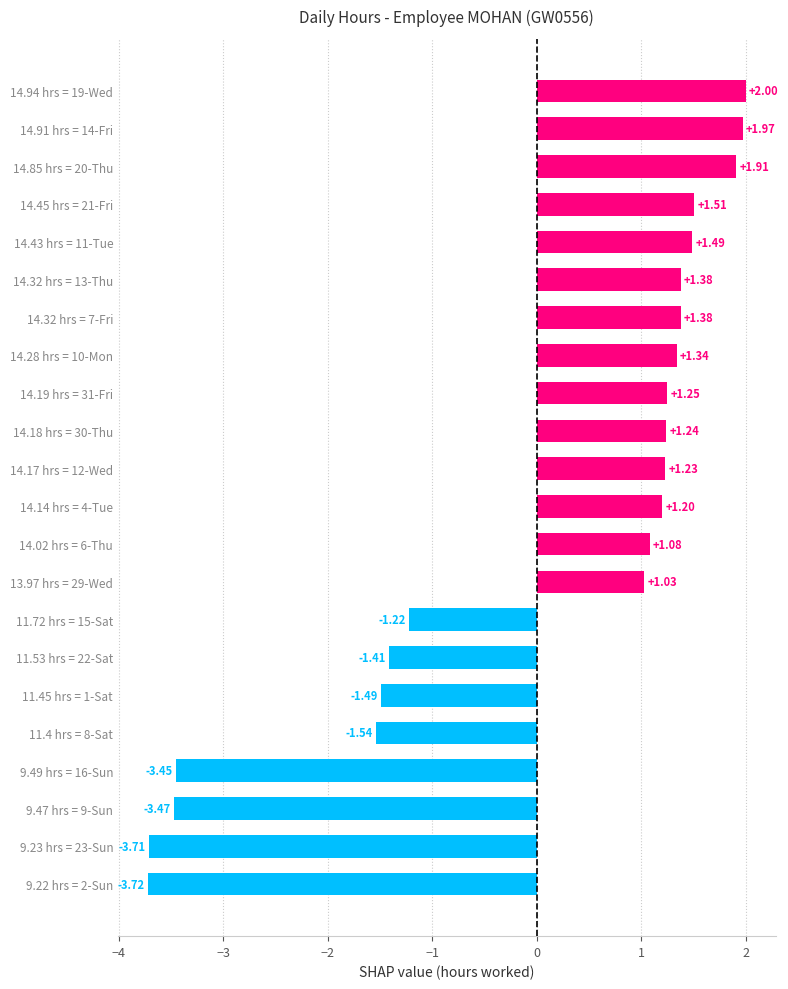

What is the sum of the values at 14.32 hrs = 7-Fri and 14.32 hrs = 13-Thu?

2.8